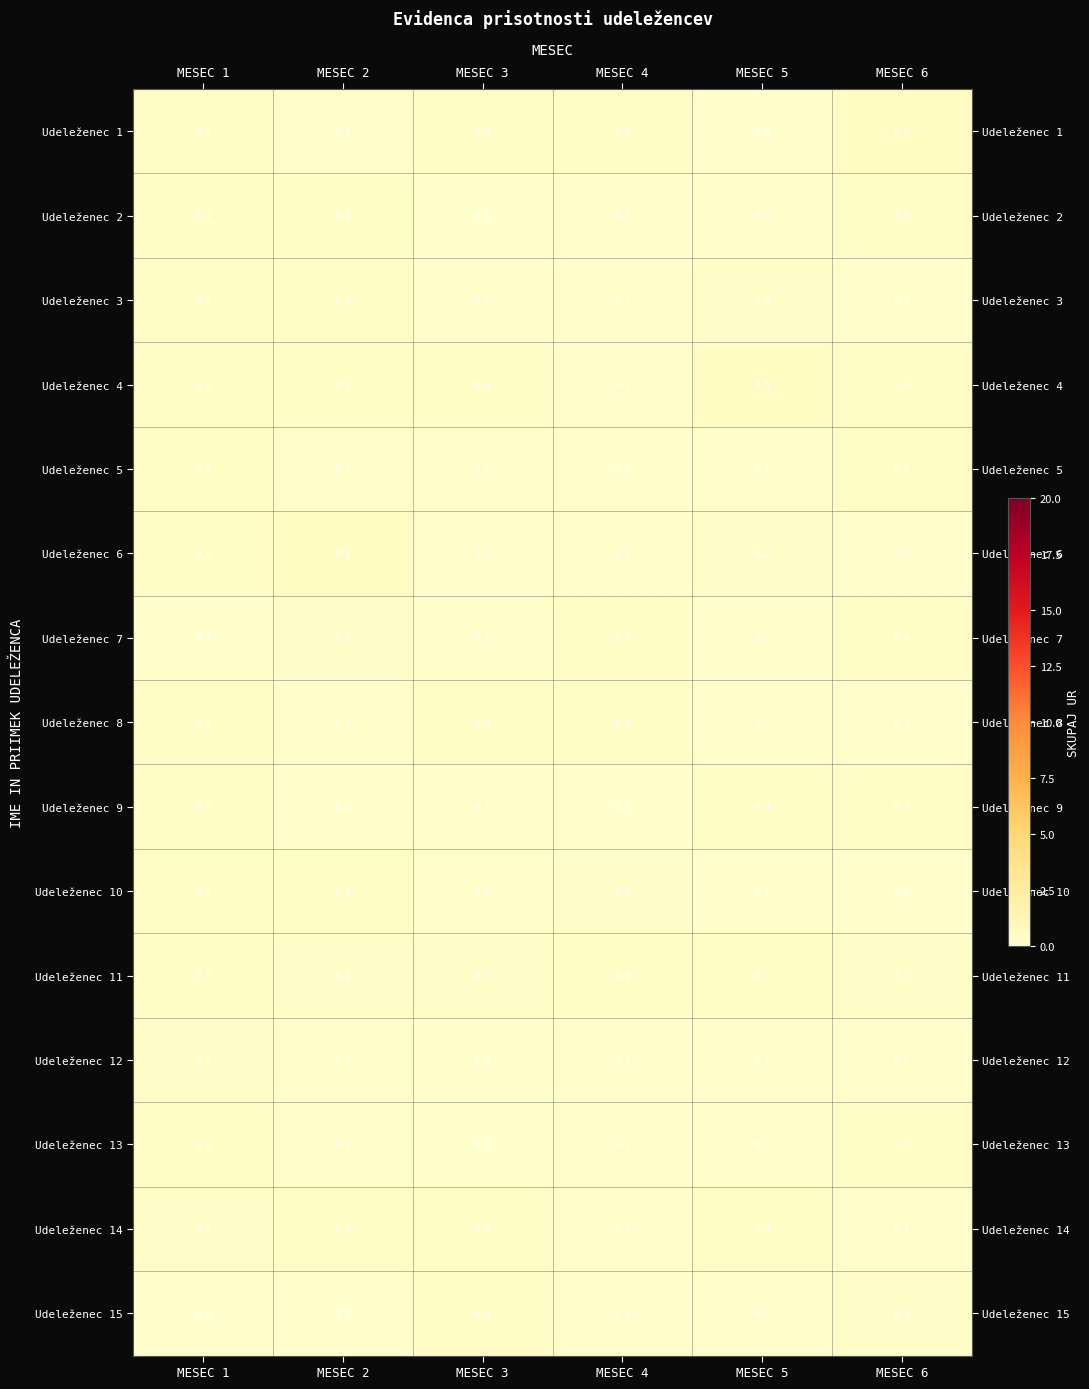

At which category is the sum across all series the highest?

MESEC 1